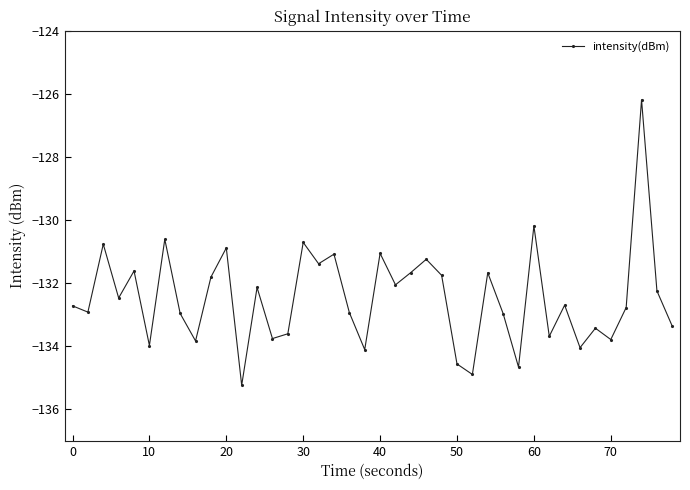

True or false: there are more than 0 points higher than both neighbors.

True